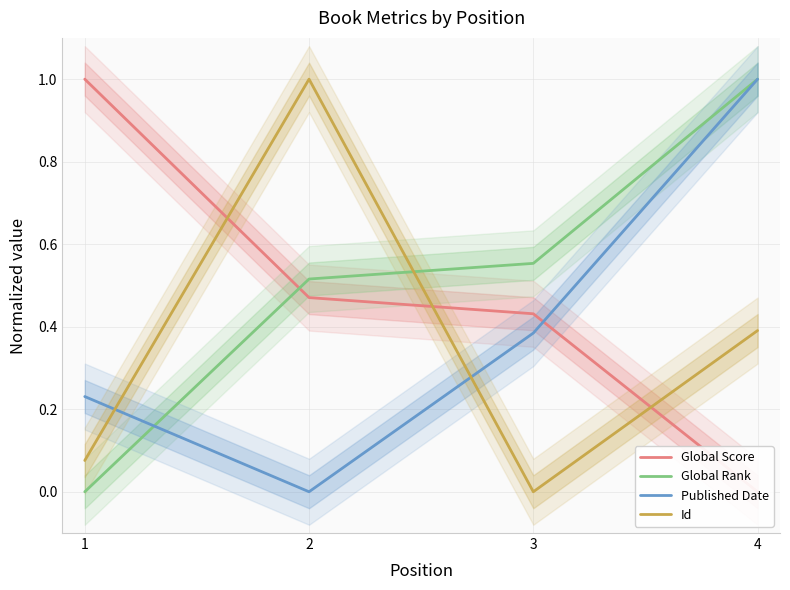

Reading left to right, what are all the values shown in this chart?

Global Score: 1=1.0	2=0.5	3=0.4	4=0.0
Global Rank: 1=0.0	2=0.5	3=0.6	4=1.0
Published Date: 1=0.2	2=0.0	3=0.4	4=1.0
Id: 1=0.1	2=1.0	3=0.0	4=0.4